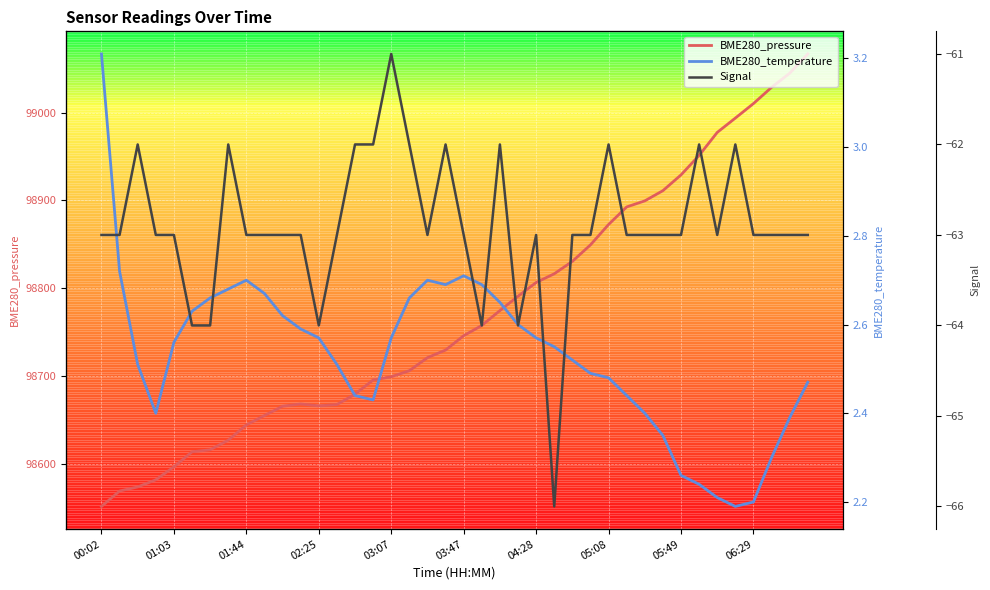

What position from the left is 19?

20